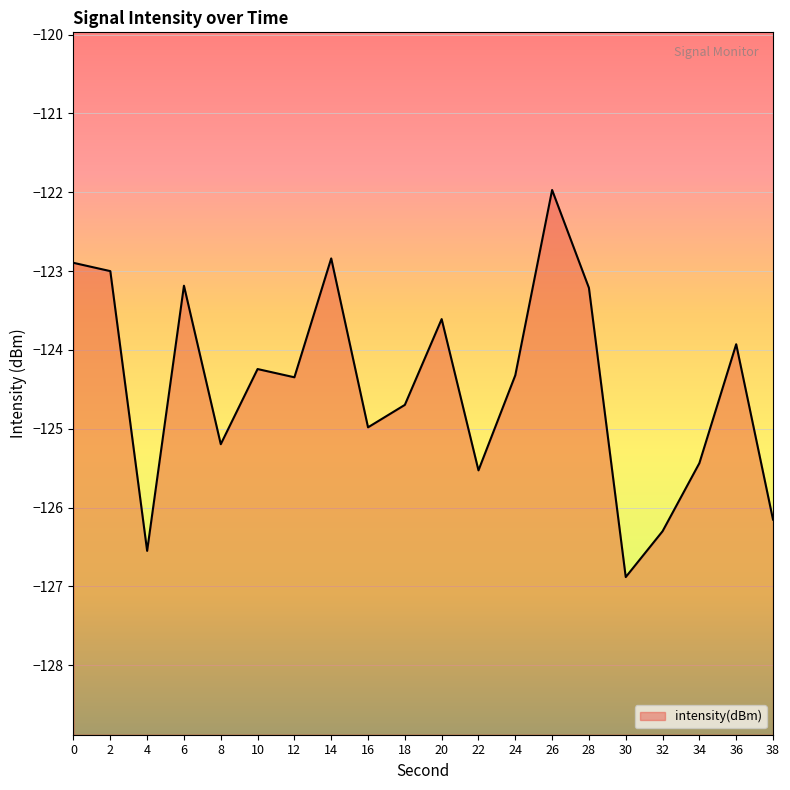

True or false: the data shows -126.9 at 30.

True